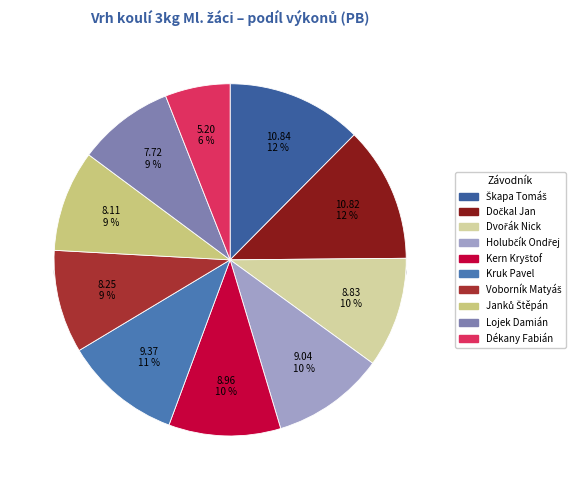

Does any single category account for the majority?

No